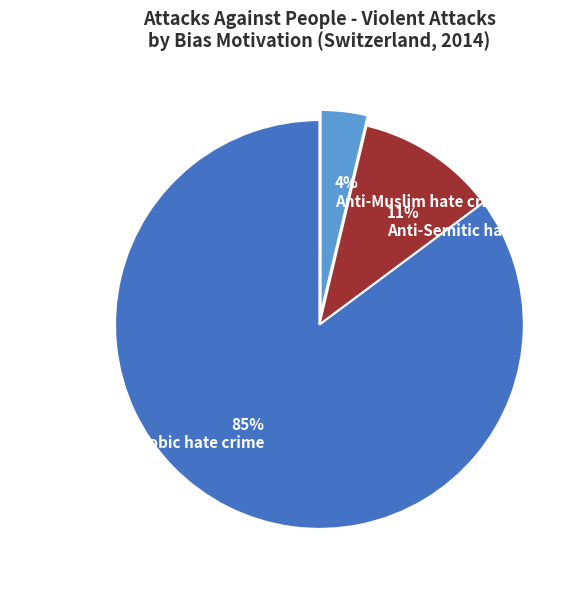

To the nearest percent, what is the difference between the 85% Racist and xenophobic hate crime and 11% Anti-Semitic hate crime slice percentages?

74%